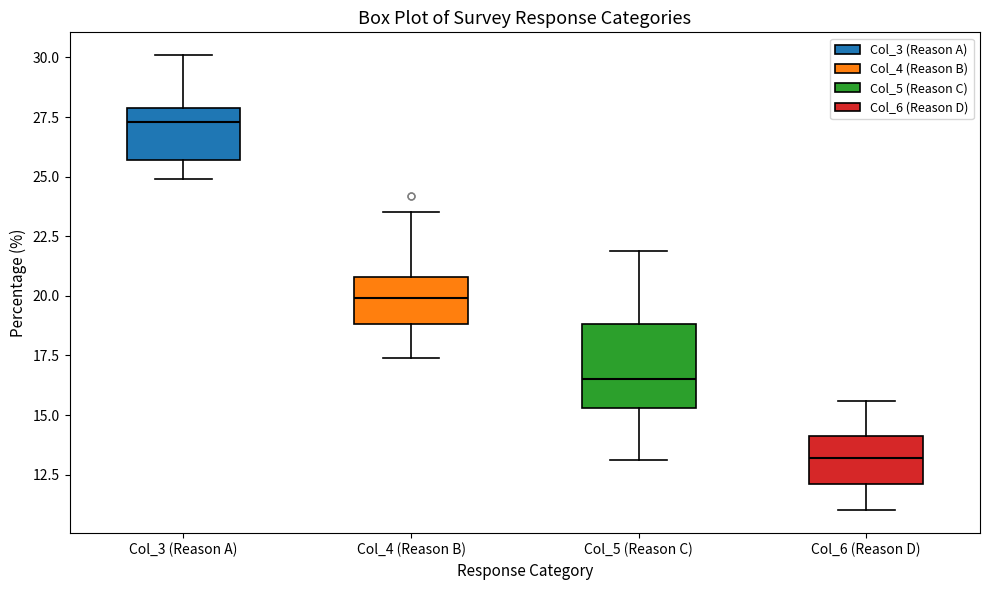

Which box's median line is the lowest?

Col_6 (Reason D)